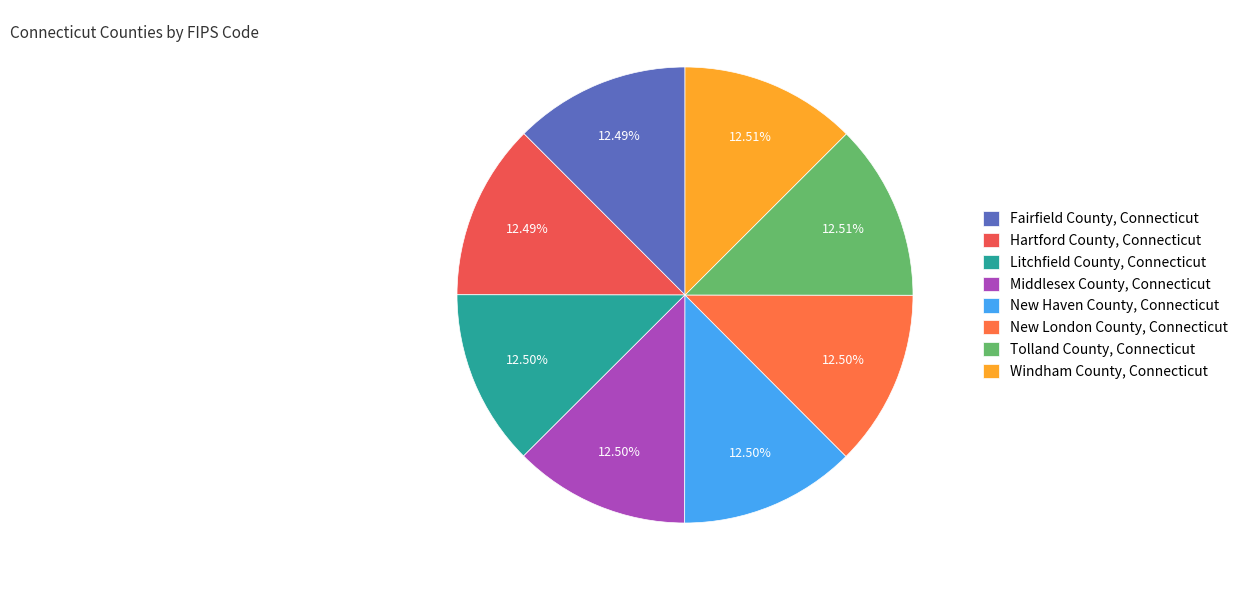

Is Tolland County, Connecticut the majority of the pie?

No